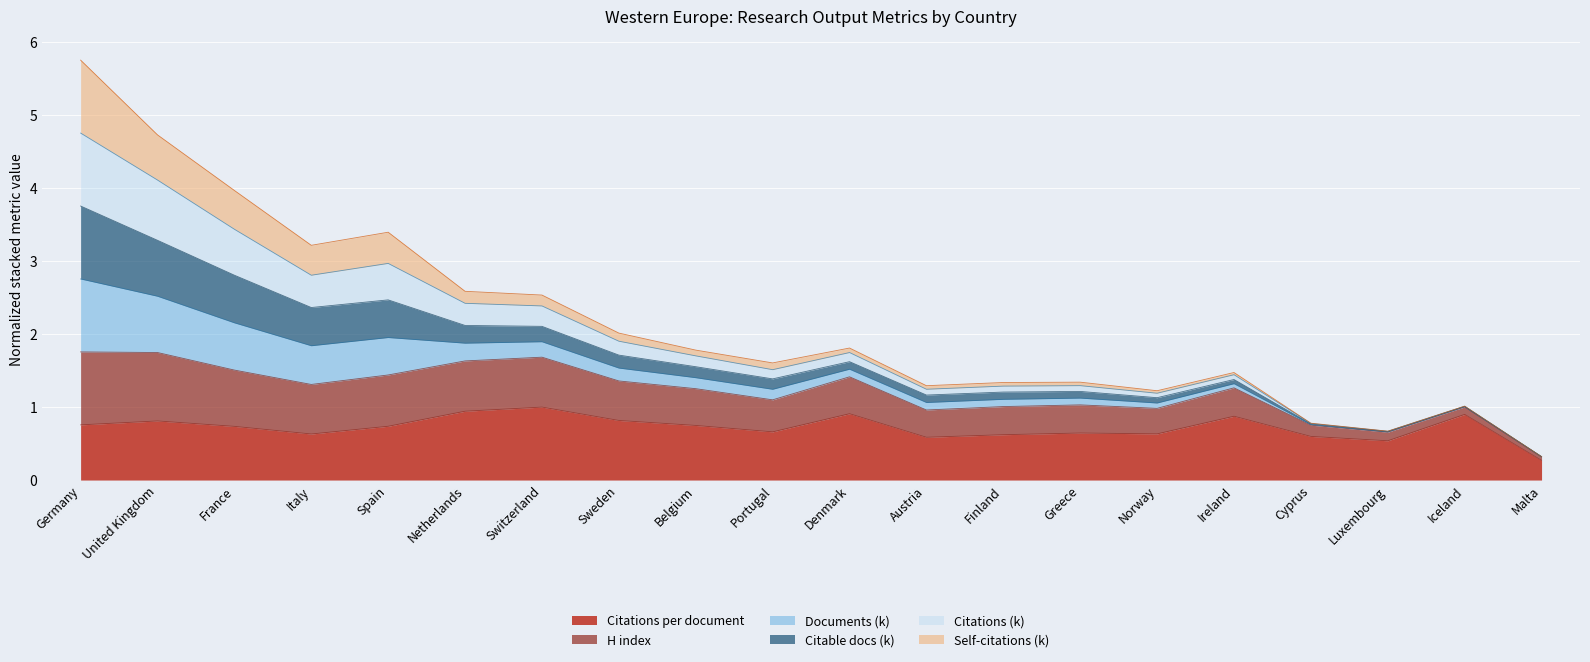

At which category is the sum across all series the highest?

Germany